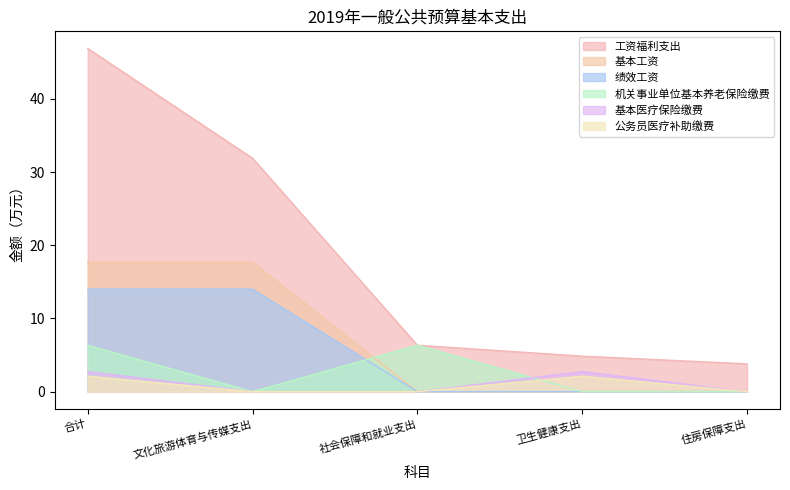

Rank the series at 合计 from highest to lowest value.

工资福利支出, 基本工资, 绩效工资, 机关事业单位基本养老保险缴费, 基本医疗保险缴费, 公务员医疗补助缴费